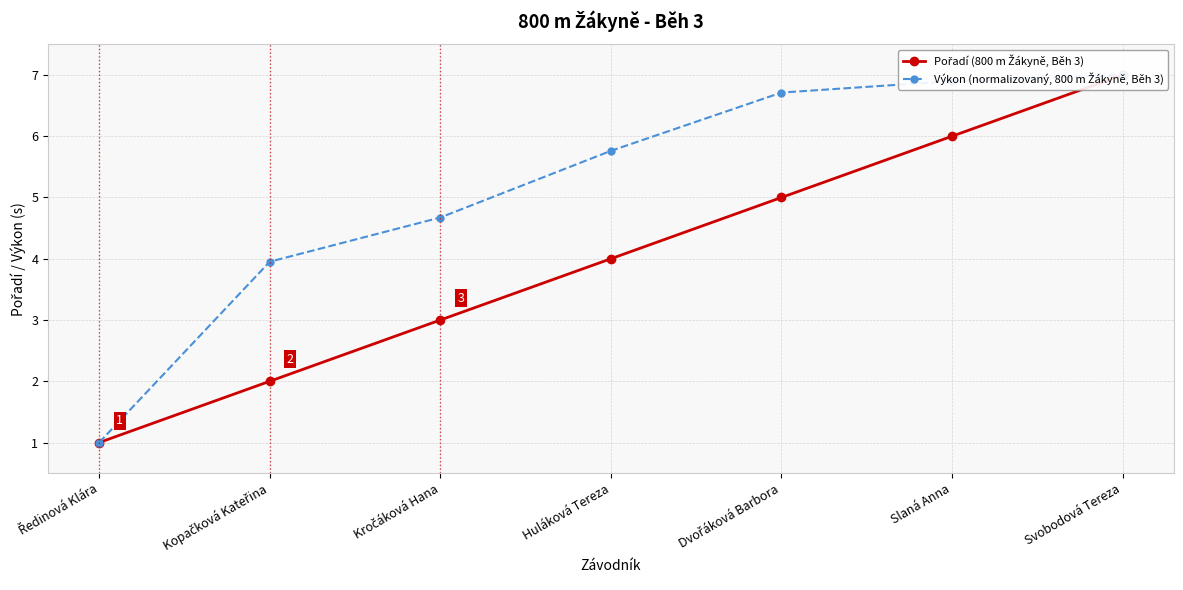

Is this an area chart (filled region under the line)?

No